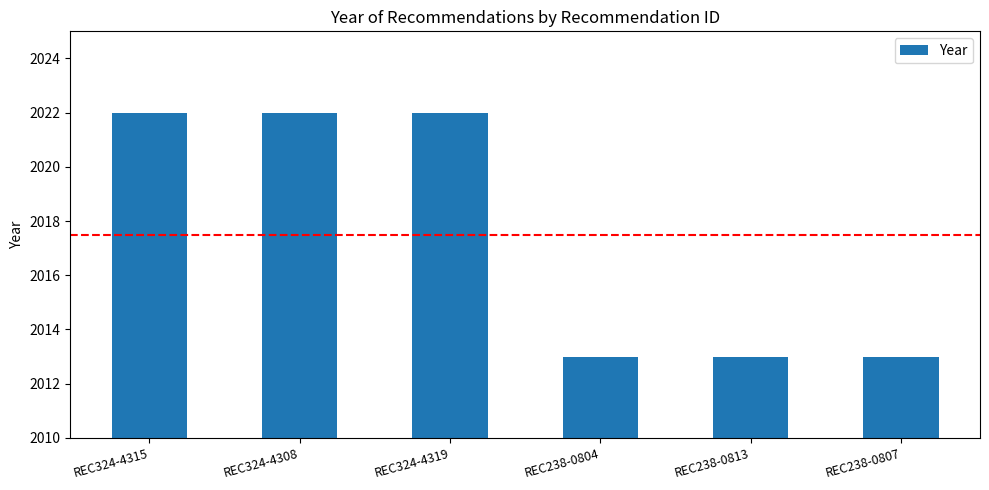

What is the greatest value displayed?

2022